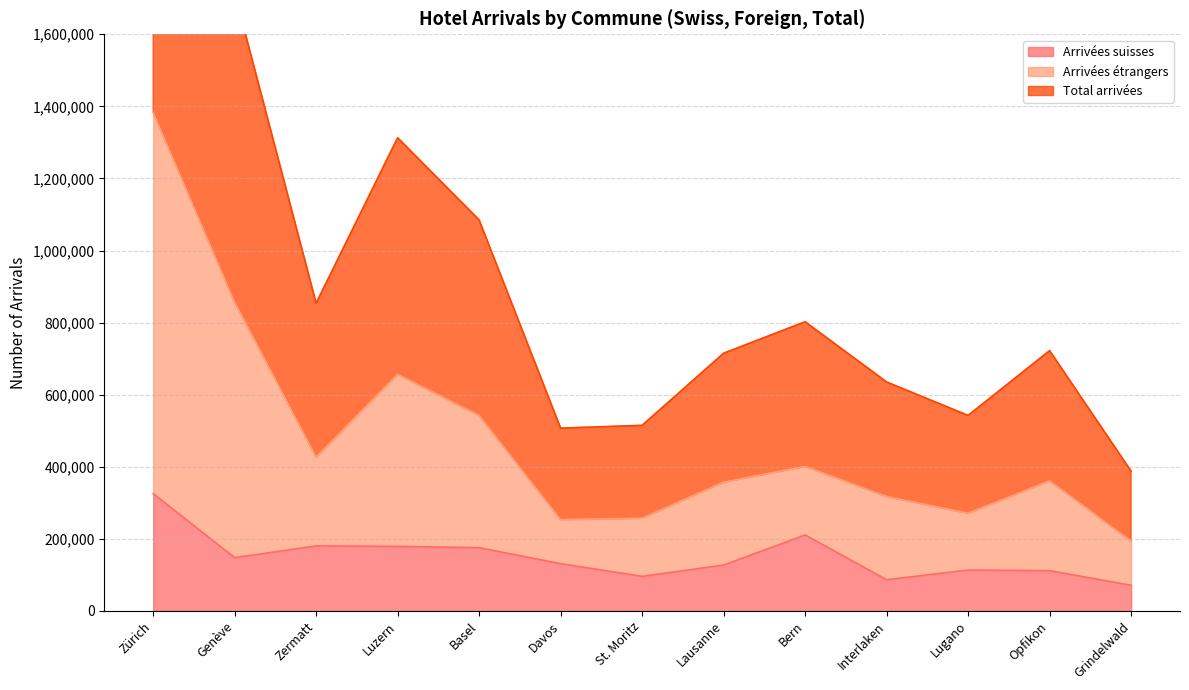

Rank the series by their maximum value, from highest to lowest.

Total arrivées, Arrivées étrangers, Arrivées suisses